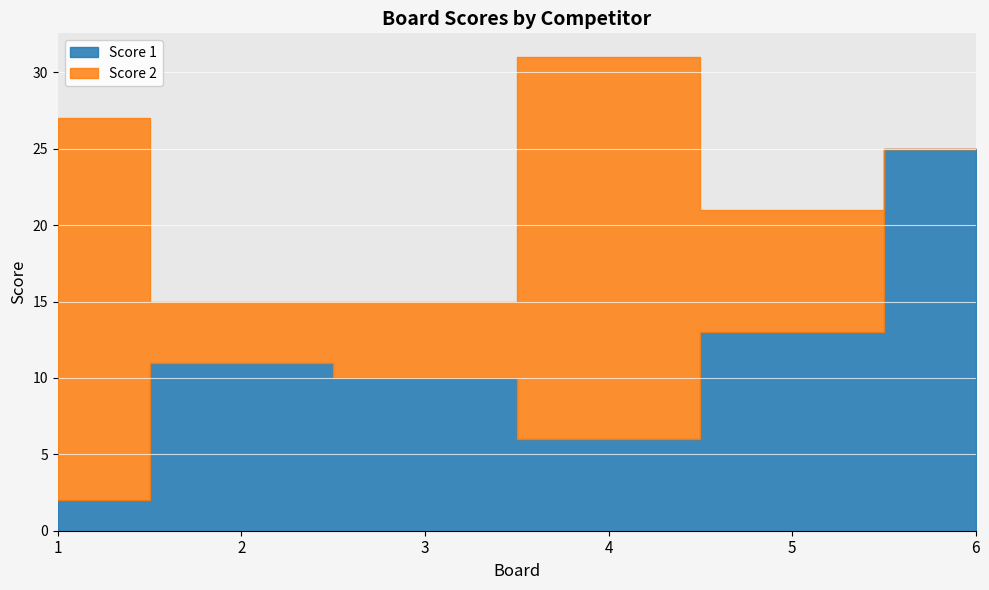

List the series in order of their peak value, highest first.

Score 1, Score 2